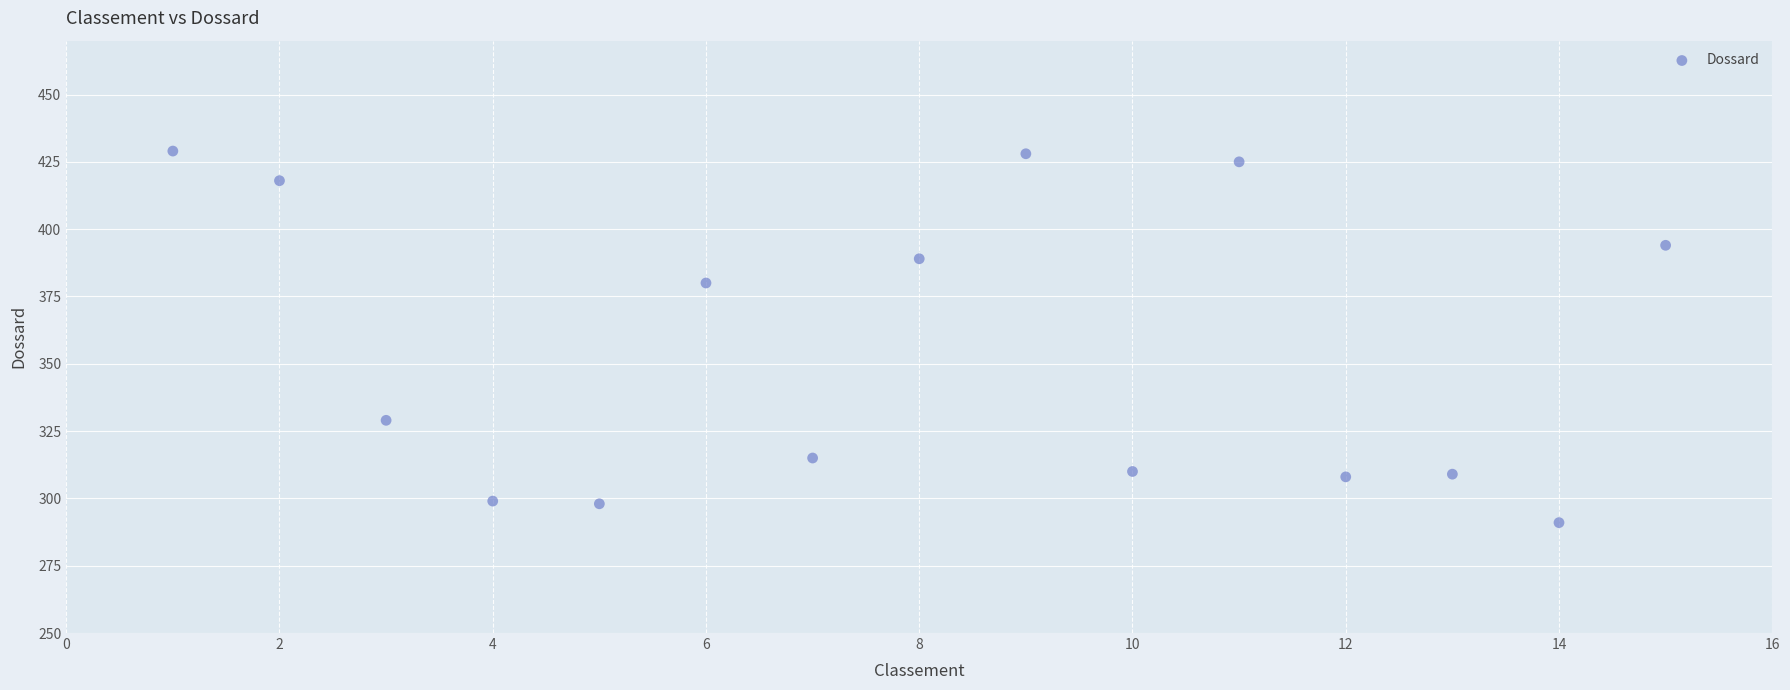

What is the range of X values (max minus min)?

14